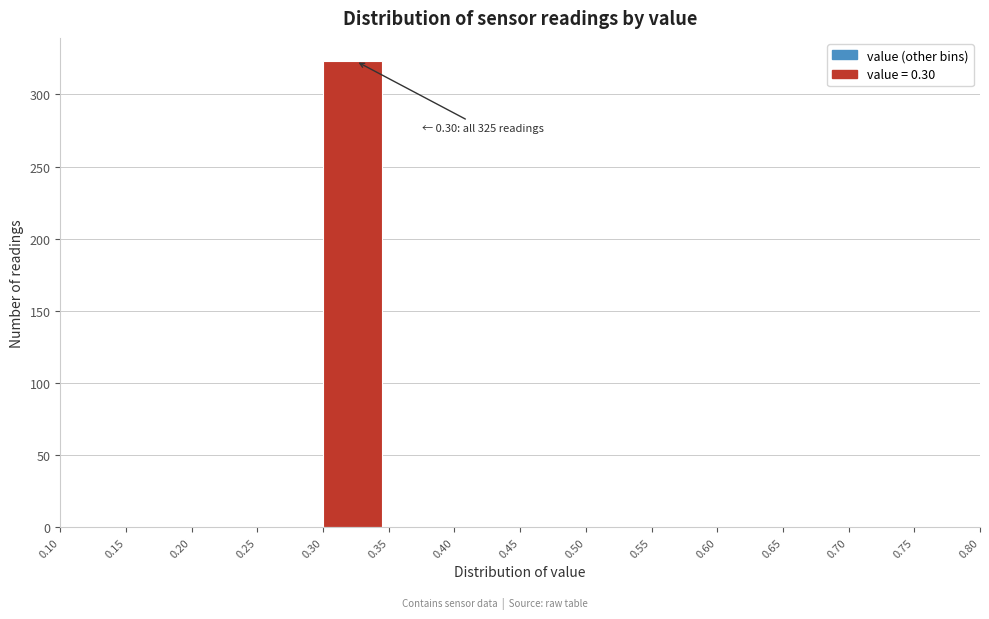

Over which range of the x-axis is the bar tallest?

0.30 to 0.35